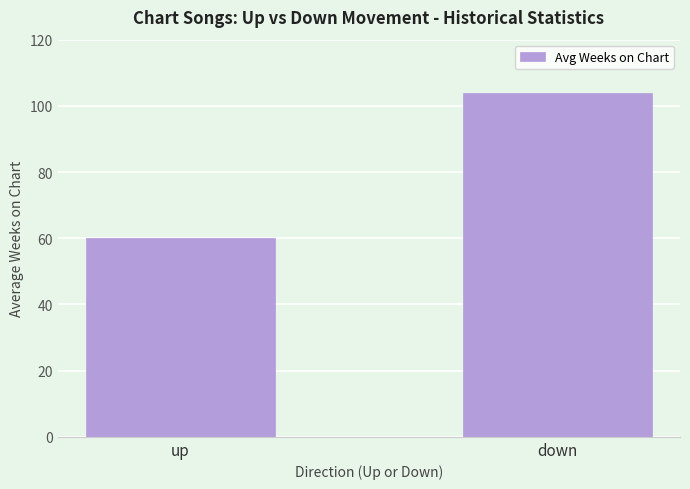

The value at down is 170.5. True or false?

False